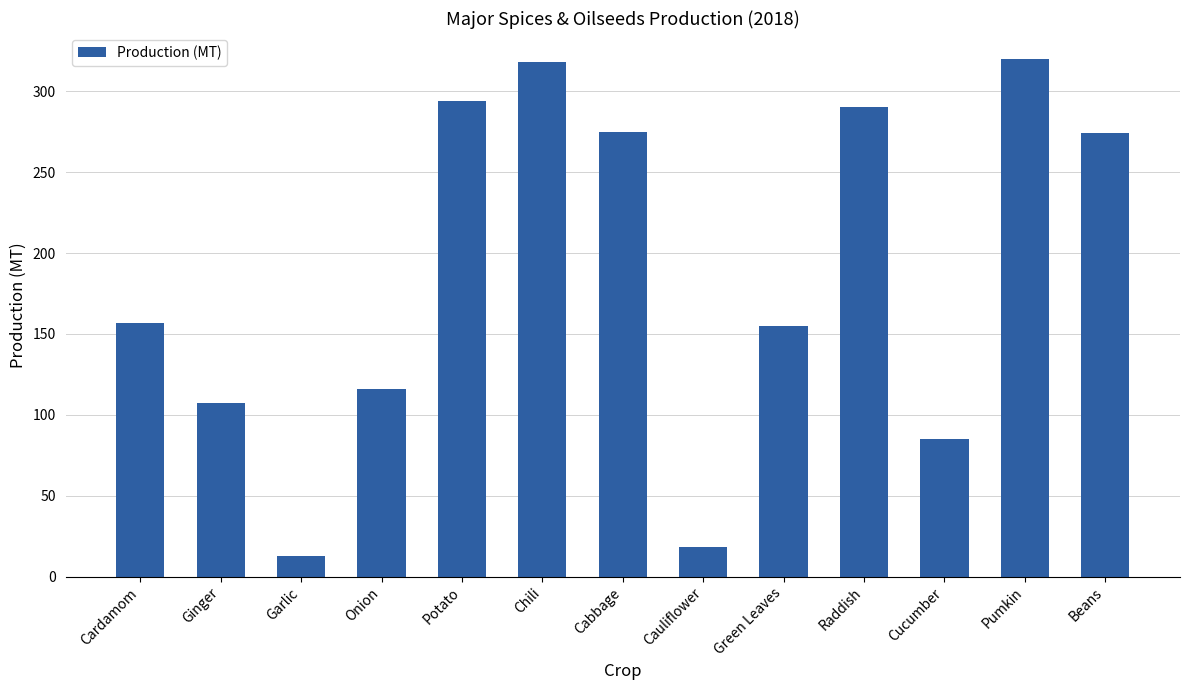

Are the bars horizontal?

No